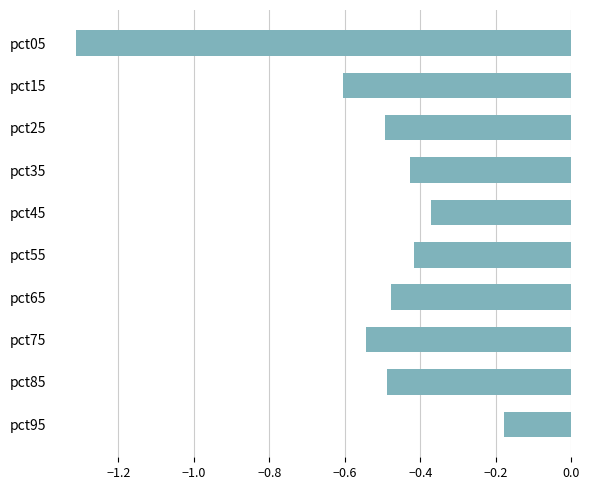

At which label is the value closest to 0?

pct95